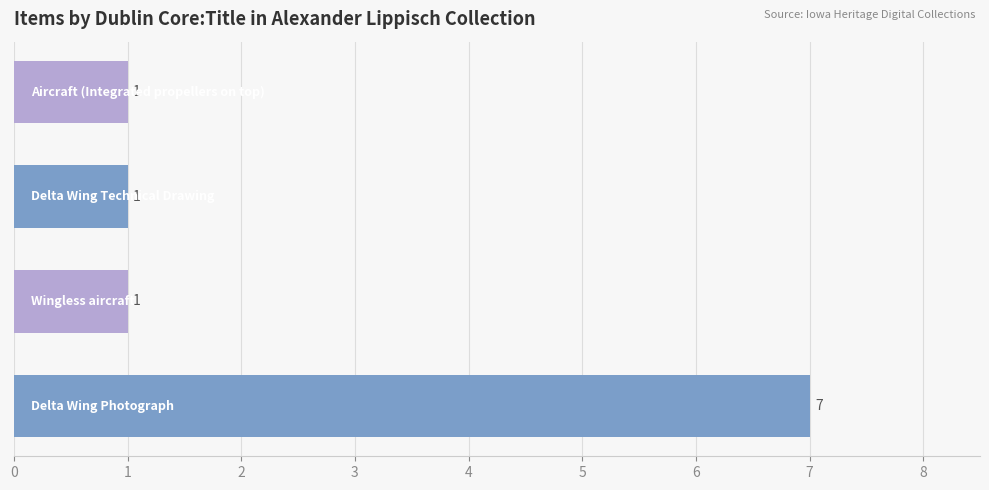

Reading top to bottom, transcribe all the data shown in this chart.

1	1	1	7